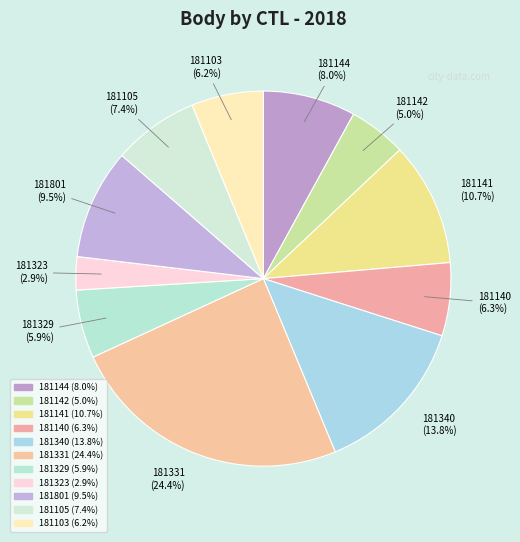

To the nearest percent, what percentage of the pie is 181142?

5%